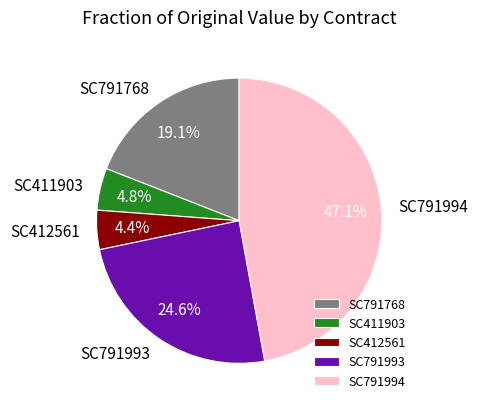

How many slices are in this pie chart?

5